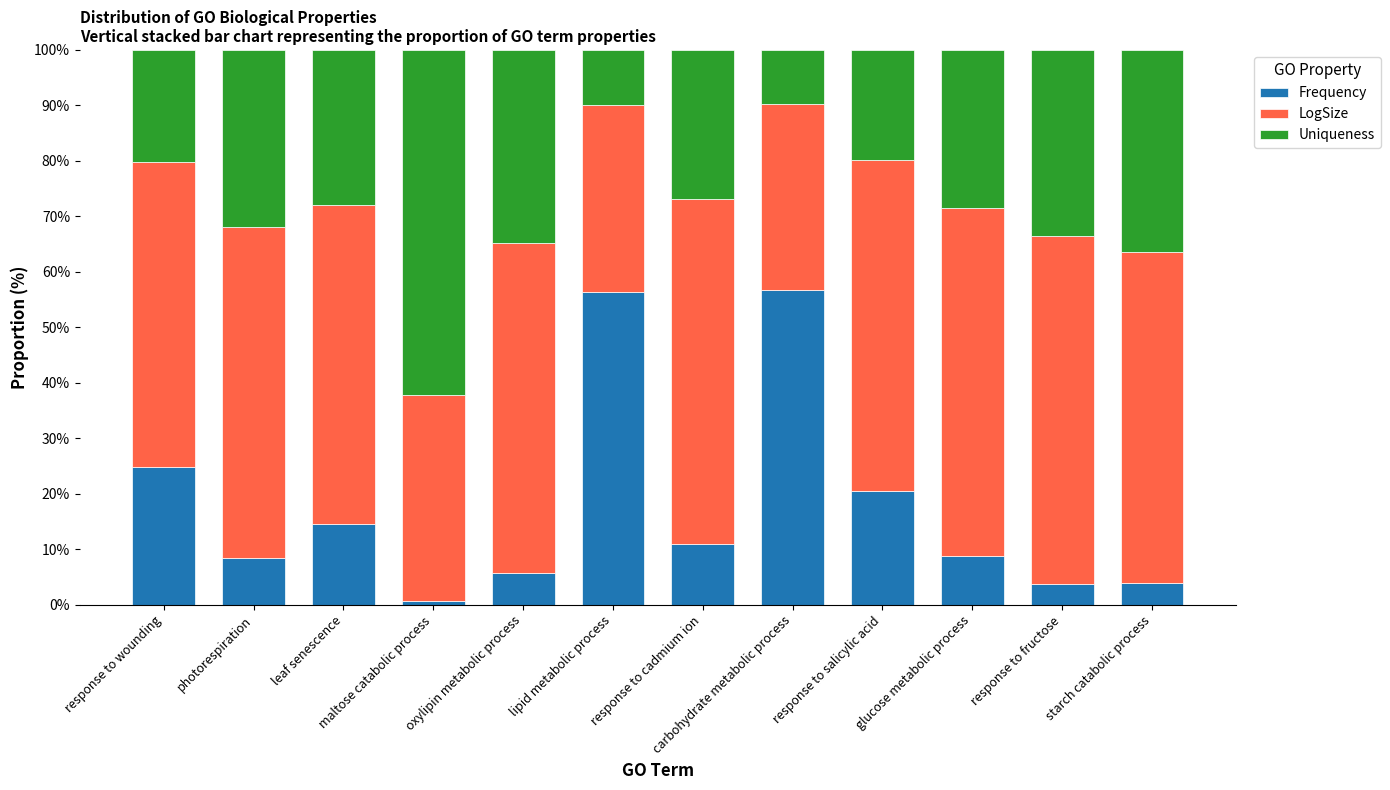

What is the difference between the maximum and minimum values in the Frequency series?

56.1